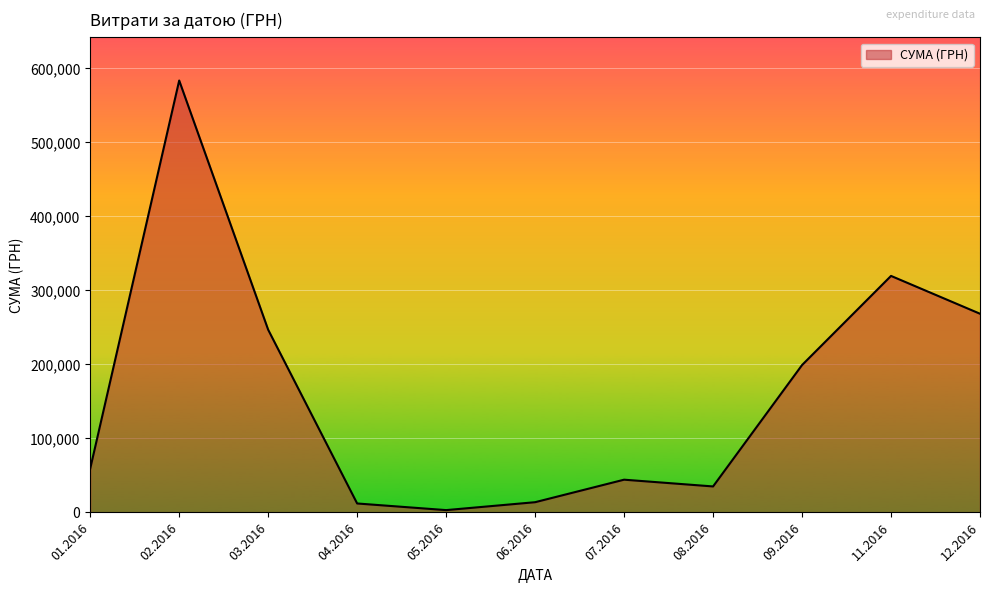

What is the difference between the maximum and minimum values?

580399.0